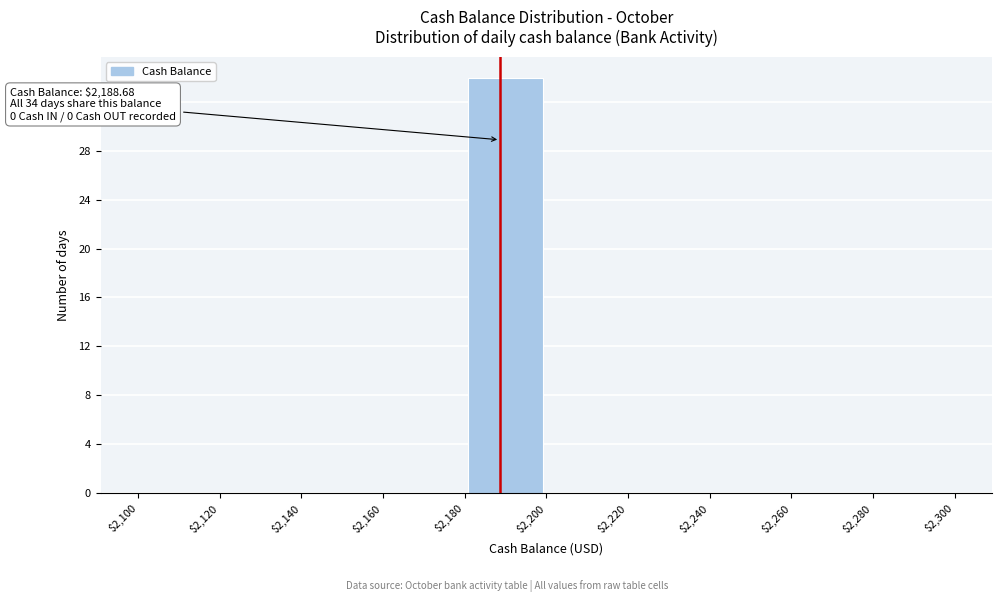

Which range on the x-axis has the tallest bar?

$2,180 to $2,200